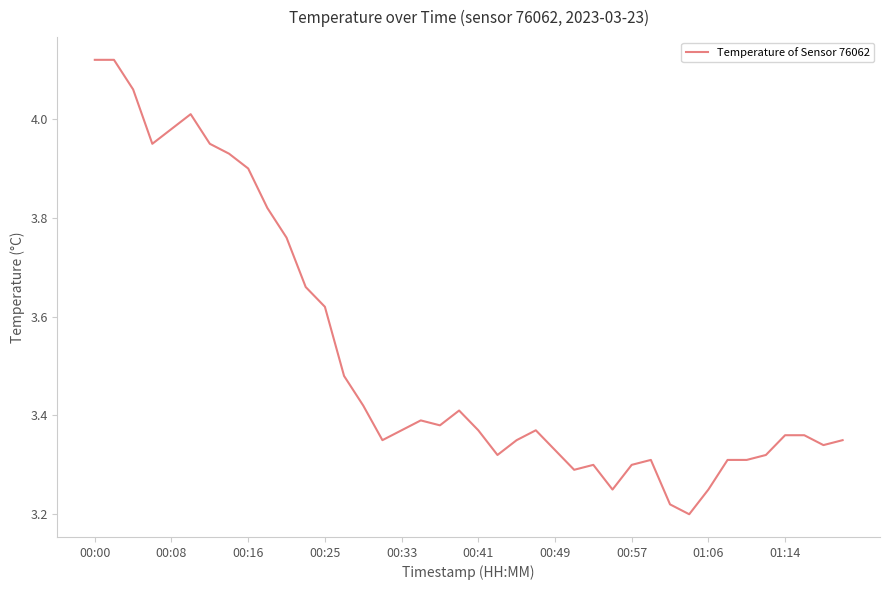

What is the difference between the maximum and minimum values?

0.9